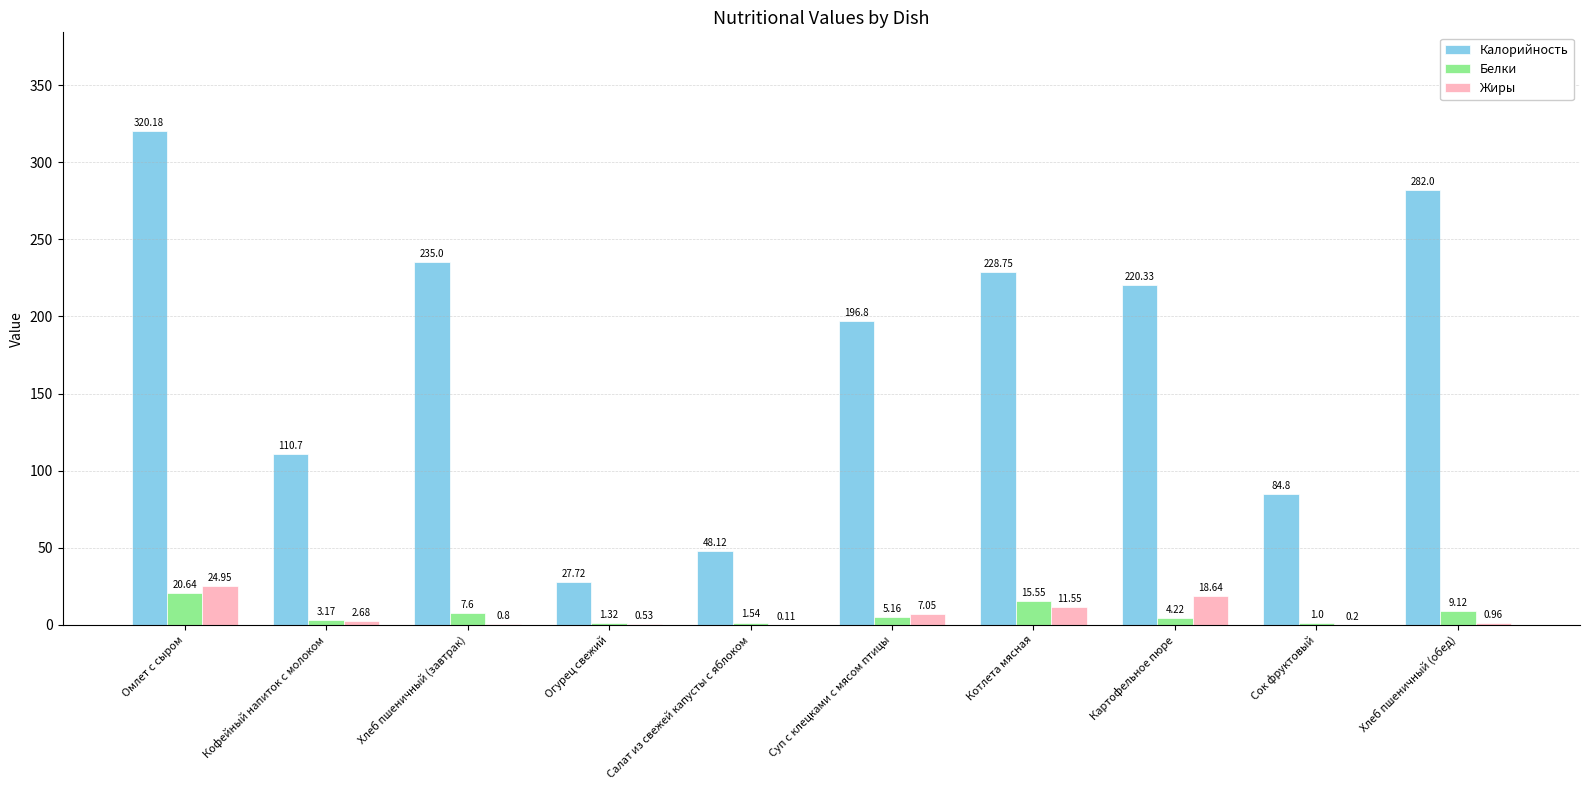

How many values in the Калорийность series exceed 220?

5